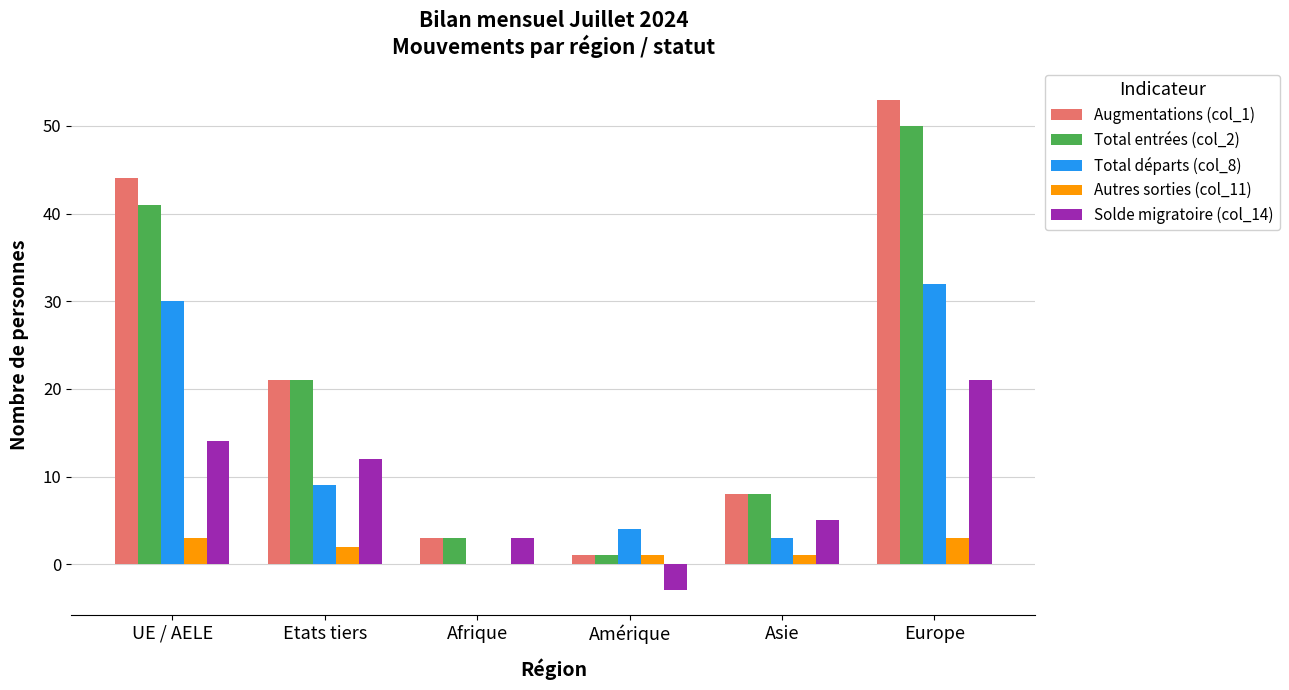

Which series changed the most between Afrique and Europe?

Augmentations (col_1)